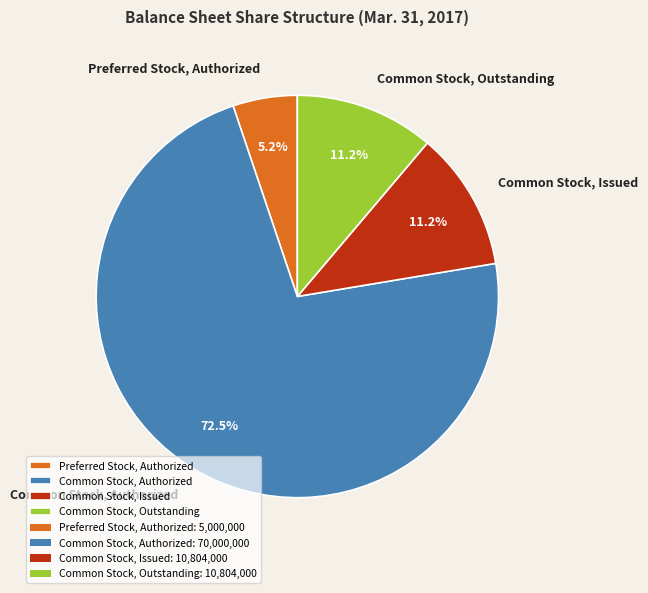

To the nearest percent, what is the average slice percentage?

25%